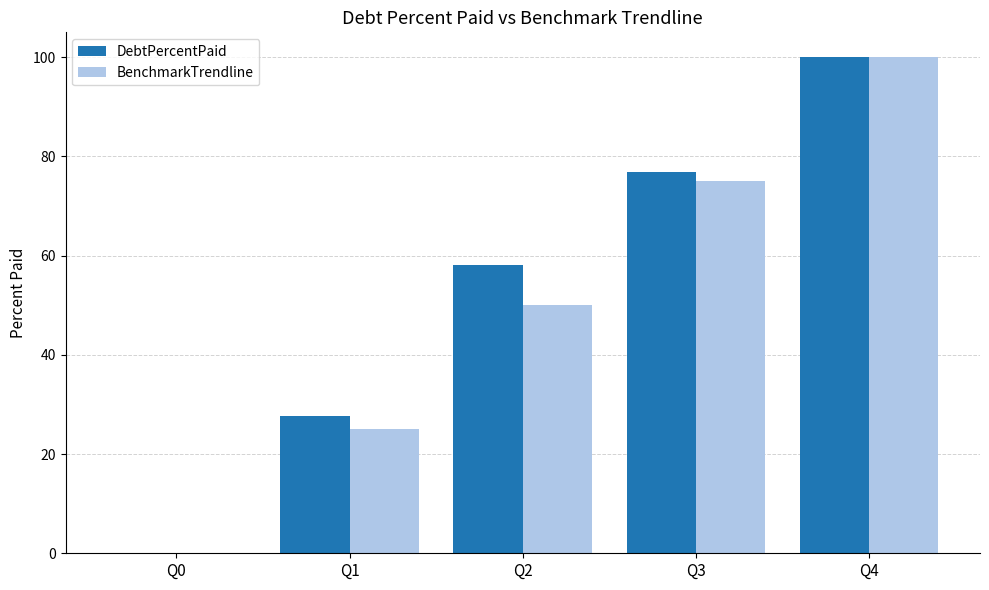

Reading right to left, transcribe all the data shown in this chart.

DebtPercentPaid: 100.0	76.9	58.2	27.8	0.0
BenchmarkTrendline: 100.0	75.0	50.0	25.0	0.0